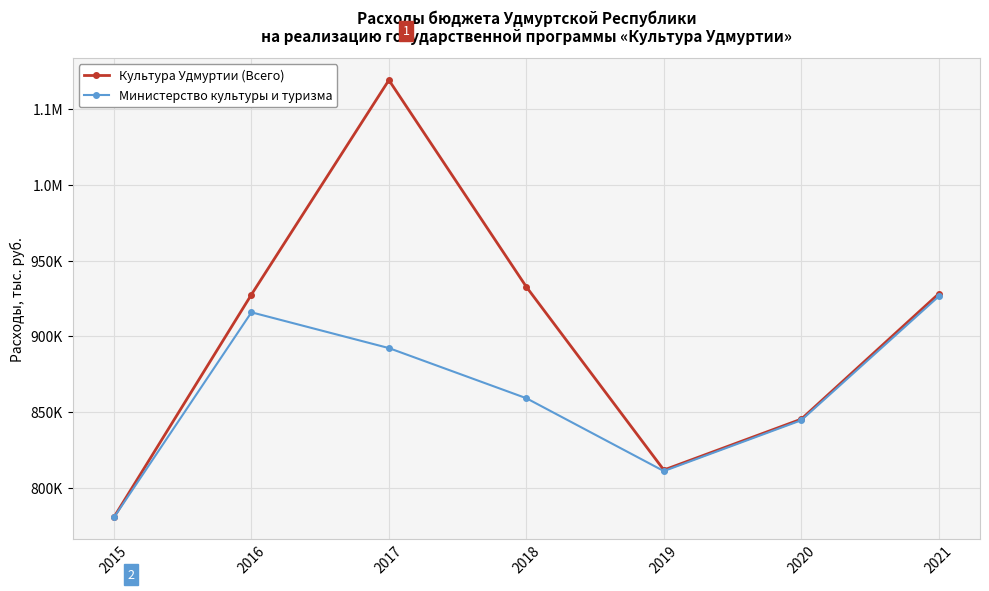

What are all the series names shown in the legend?

Культура Удмуртии (Всего), Министерство культуры и туризма